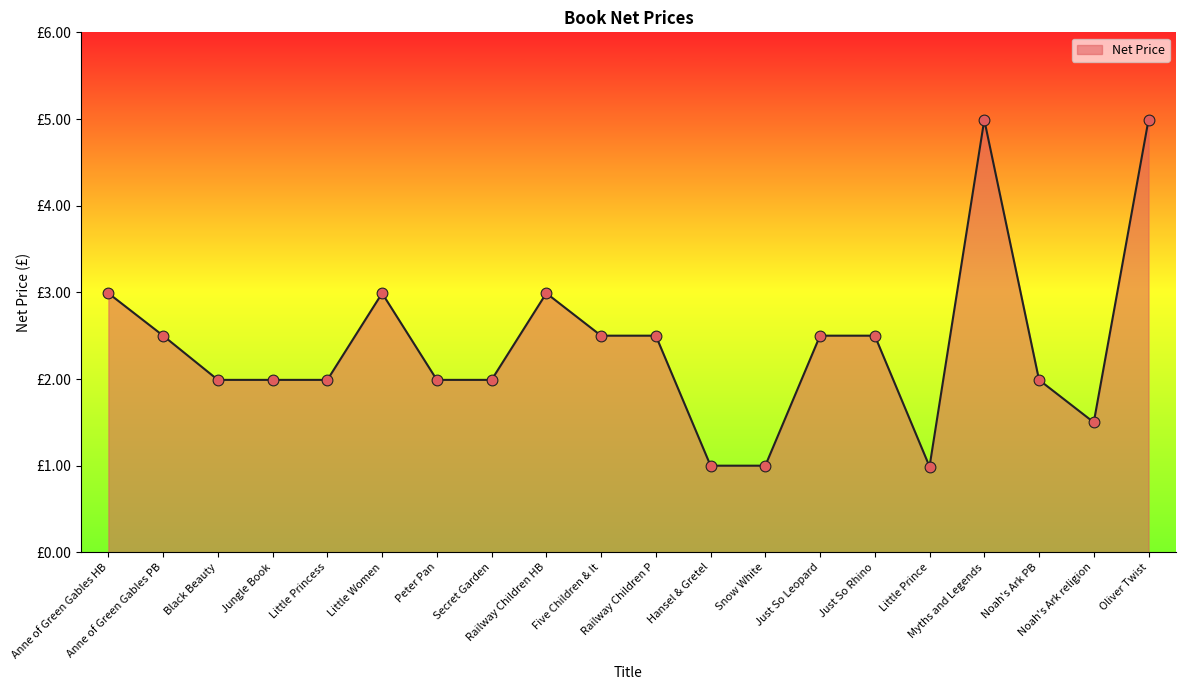

Is this an area chart (filled region under the line)?

Yes